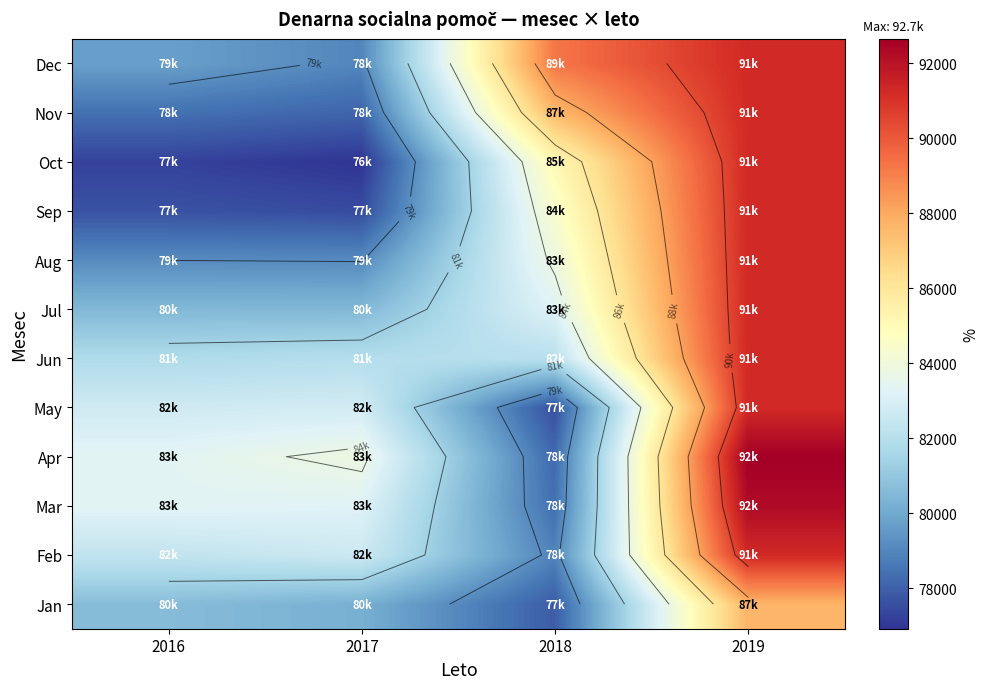

At how many categories does at least one series exceed 85854?

2